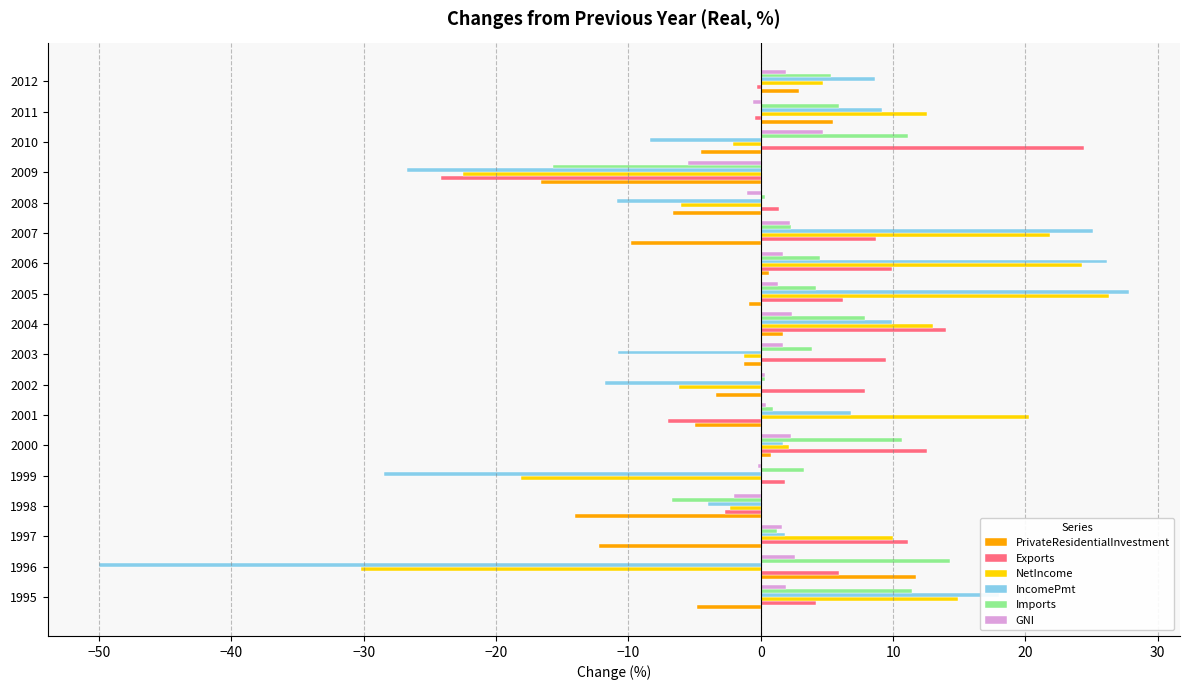

What is the sum of all GNI values?

15.7